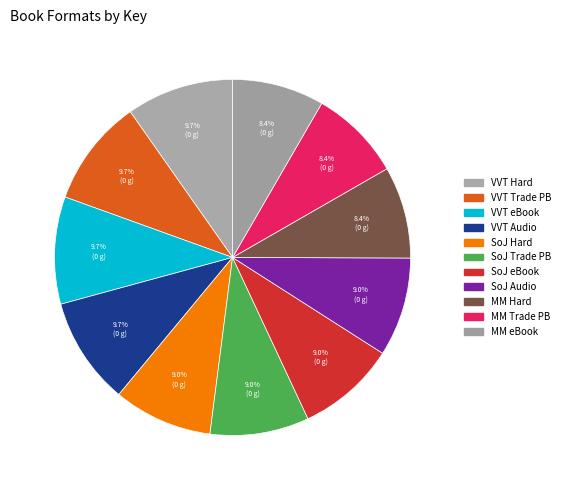

How many slices are in this pie chart?

11